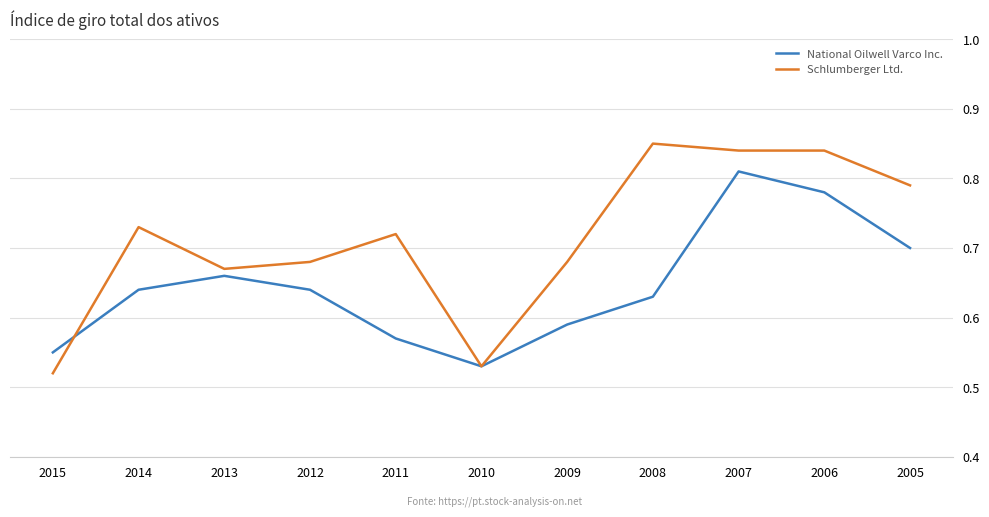

True or false: Schlumberger Ltd. and National Oilwell Varco Inc. cross at least once.

True